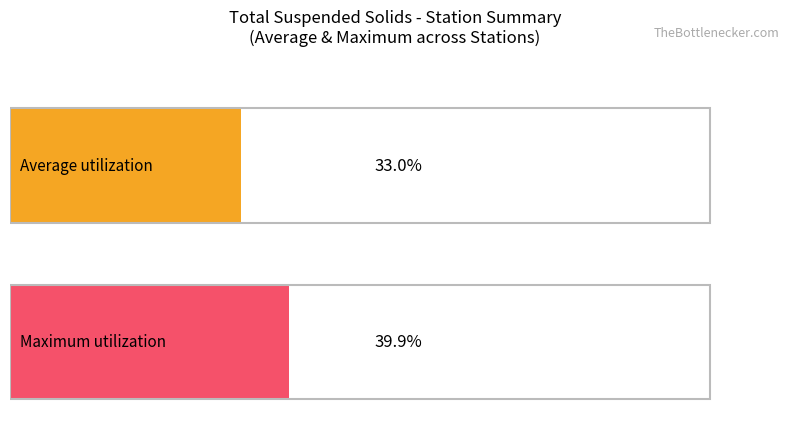

Rank the series at ACW_VAN from lowest to highest value.

Average utilization, Maximum utilization